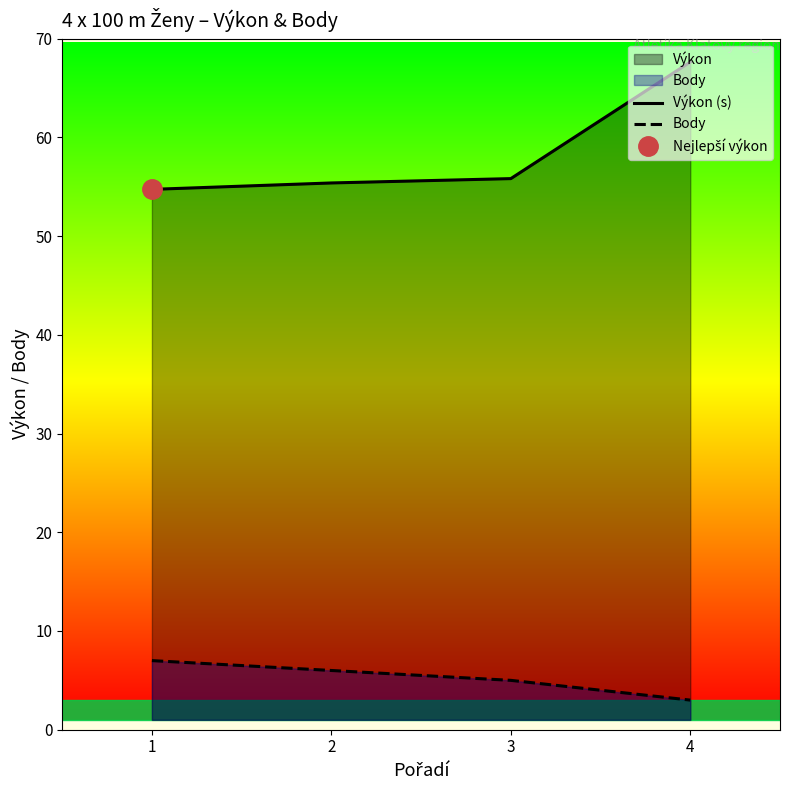

What is the value of the Výkon (s) point at the 1st from the left?

54.7